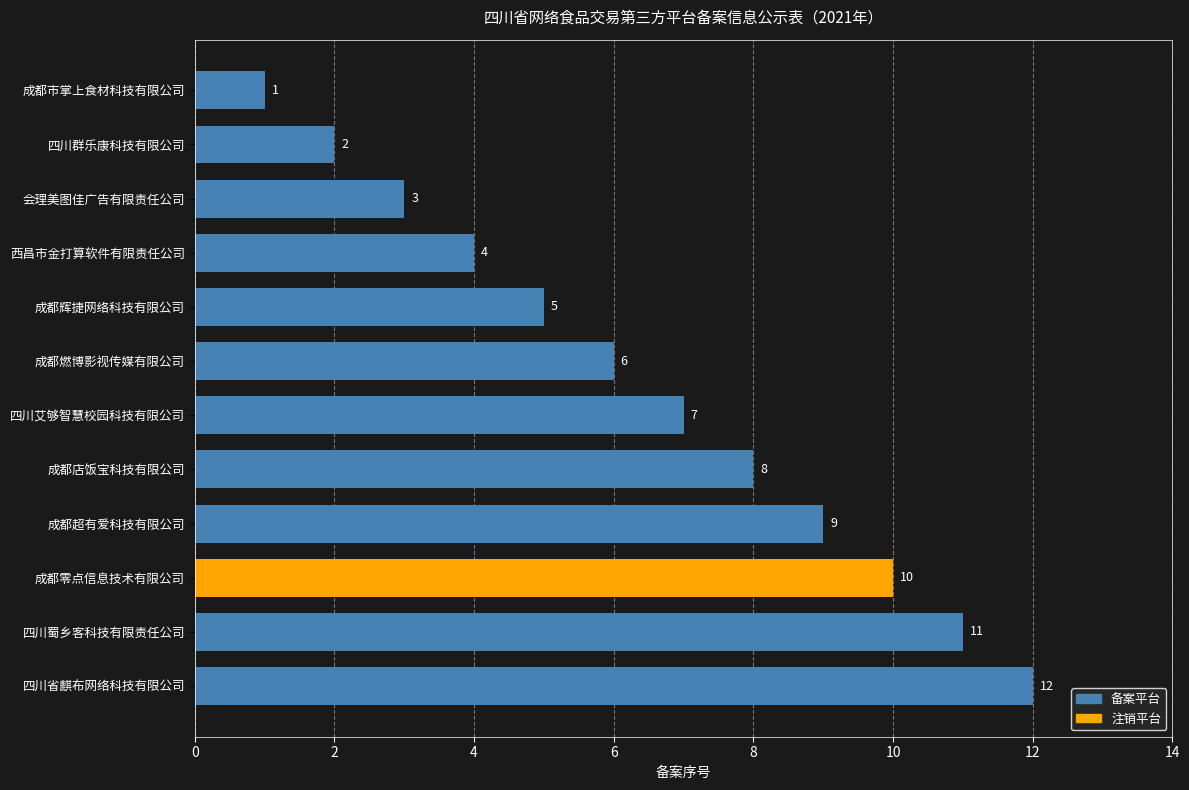

The value at 成都超有爱科技有限公司 is 5. True or false?

False